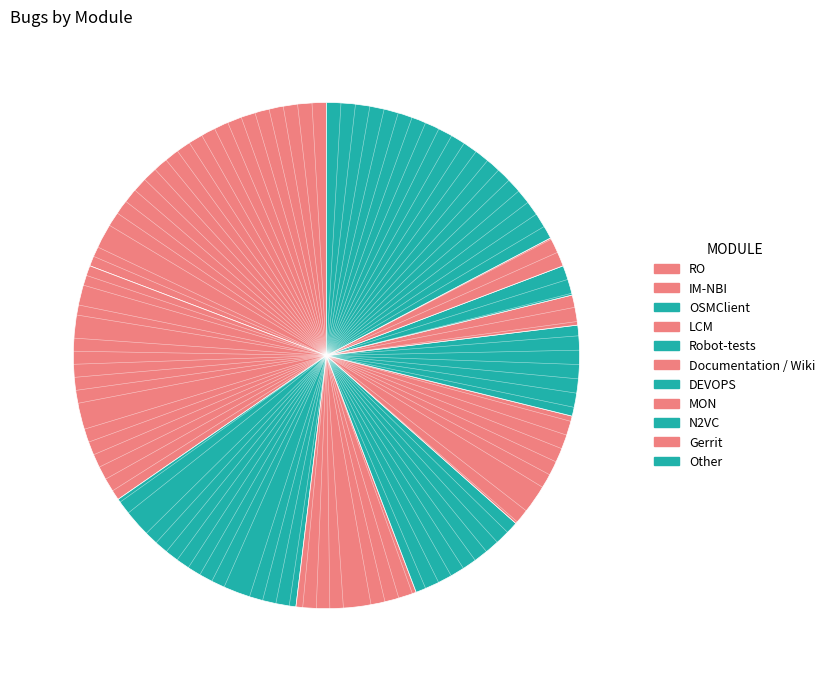

Is it true that Documentation / Wiki is 1% of the pie?

False